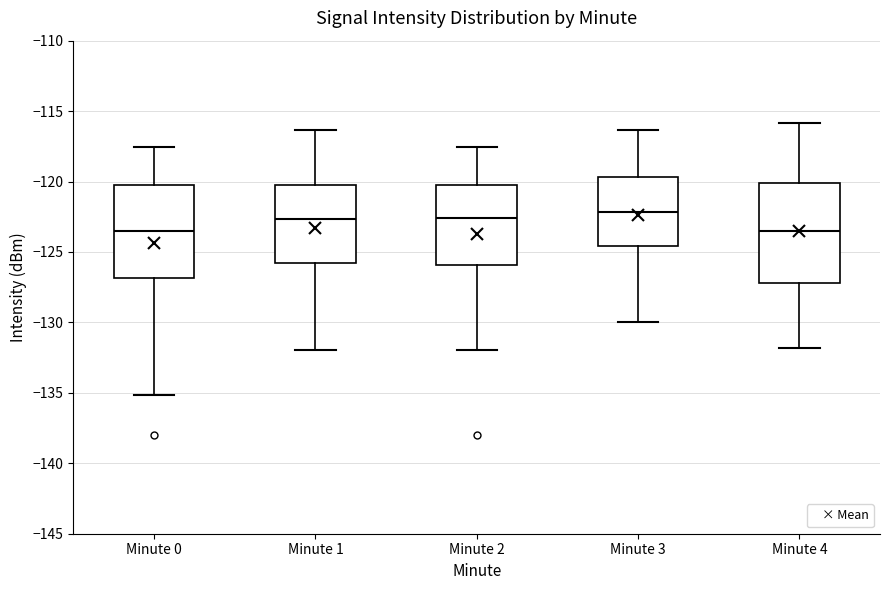

Where does the upper whisker of the box for Minute 3 end on the y-axis? The values are not printed on the chart, so give them approximately, as read against the axis.

-116.5